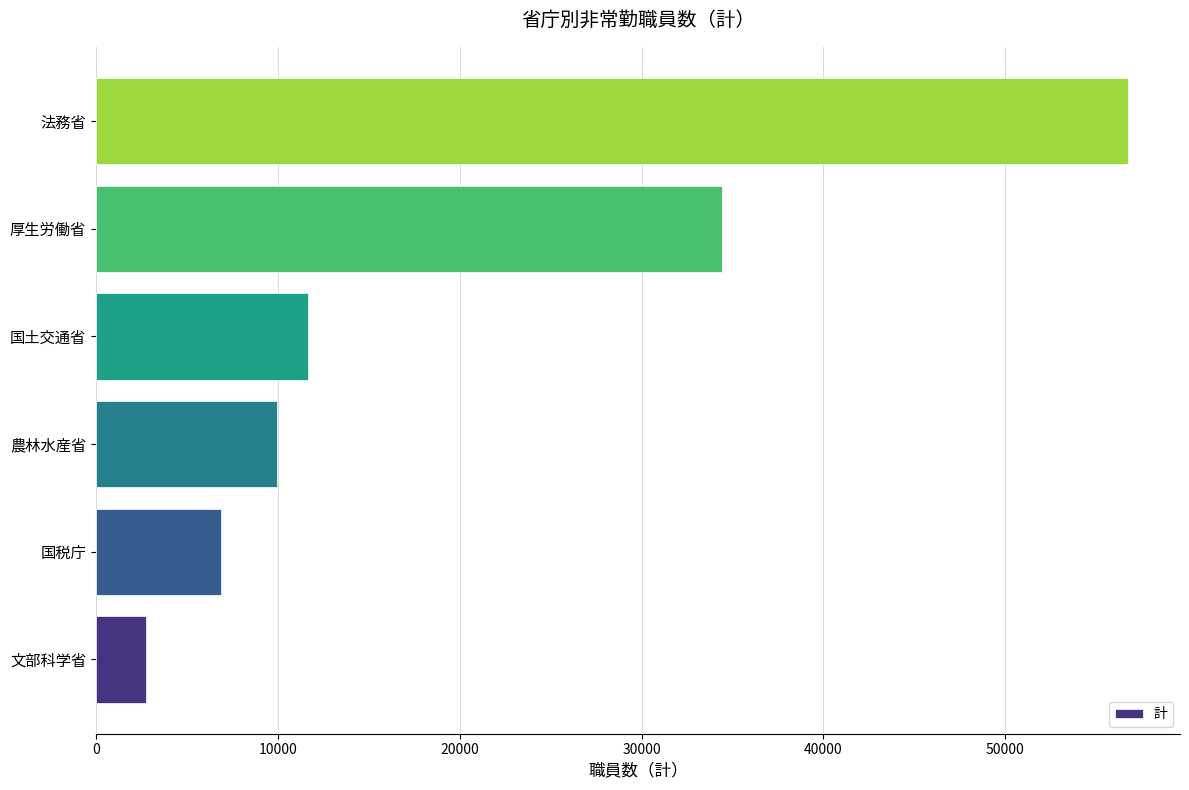

What is the sum of all values?

122470